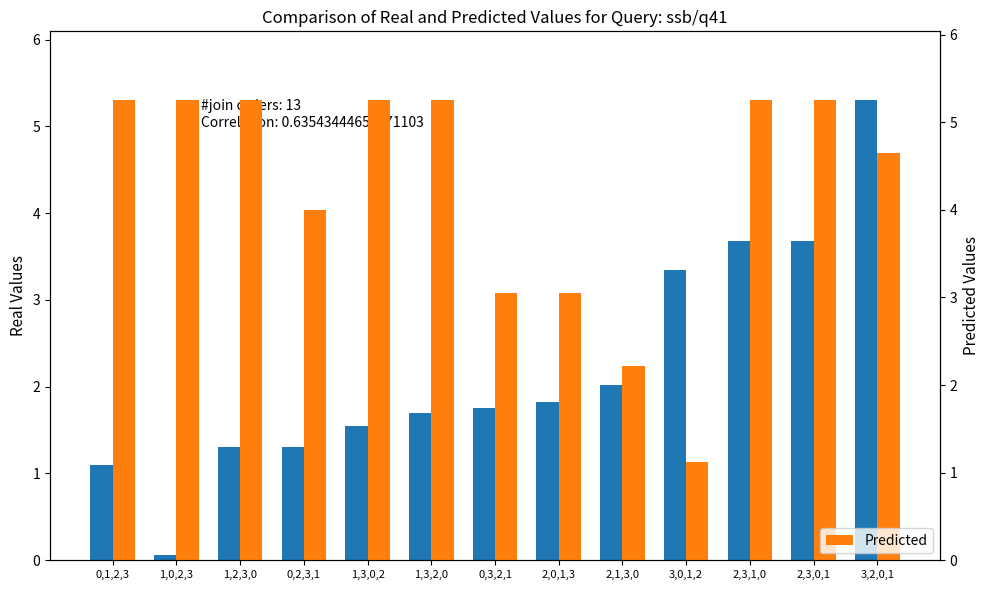

How many values in the Predicted series exceed 5?

7